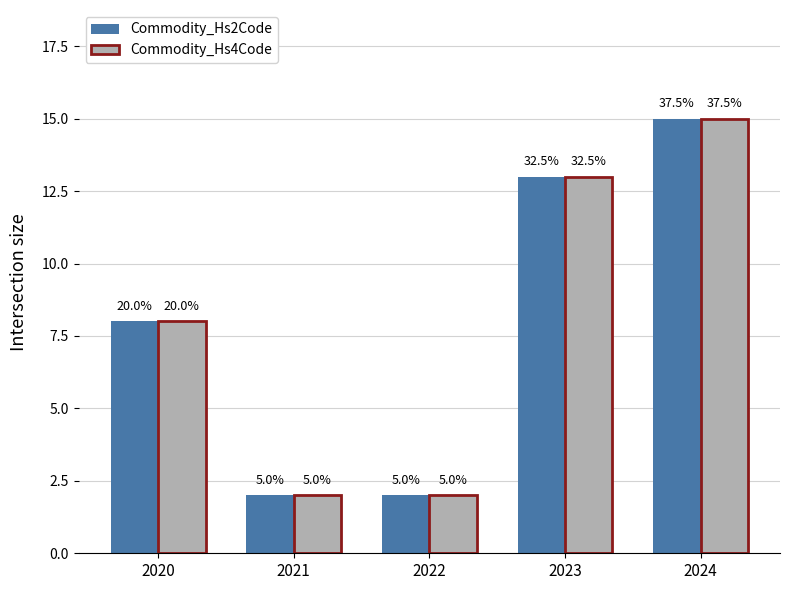

At which label is Commodity_Hs2Code closest to 8?

2020